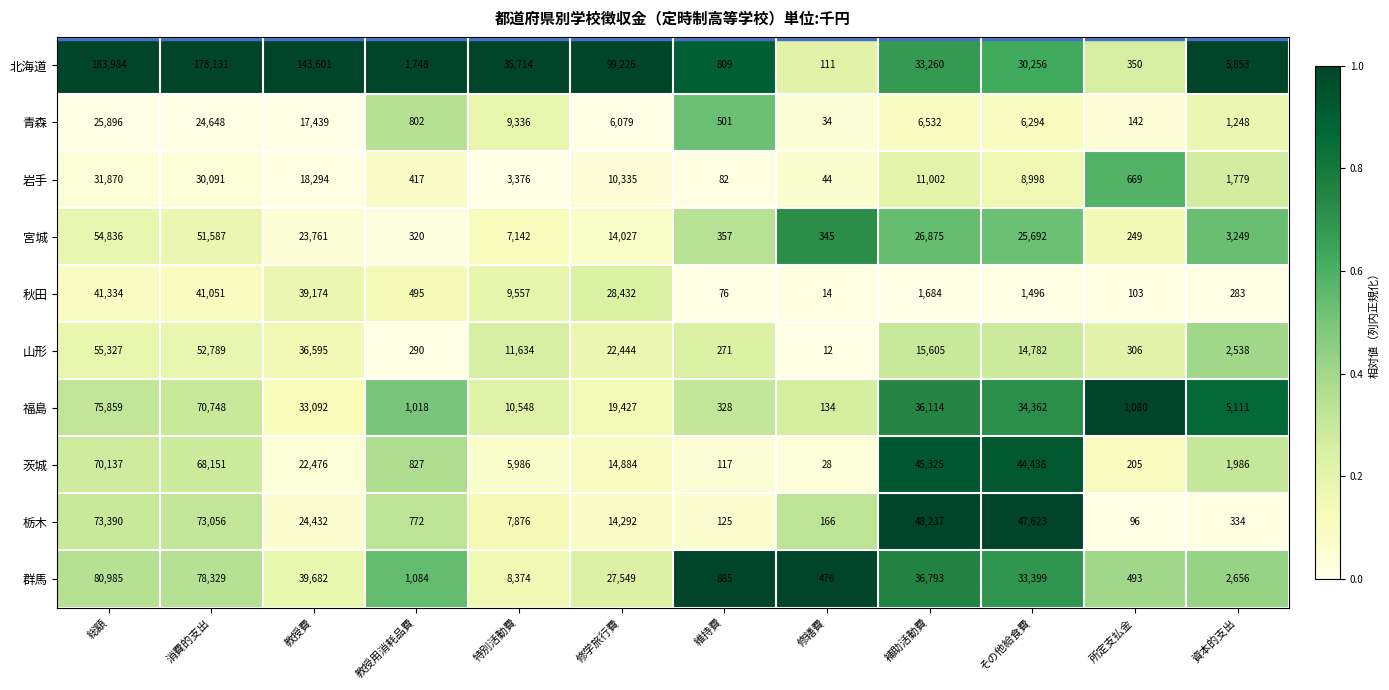

Which series changed the most between 総額 and 教授費?

栃木